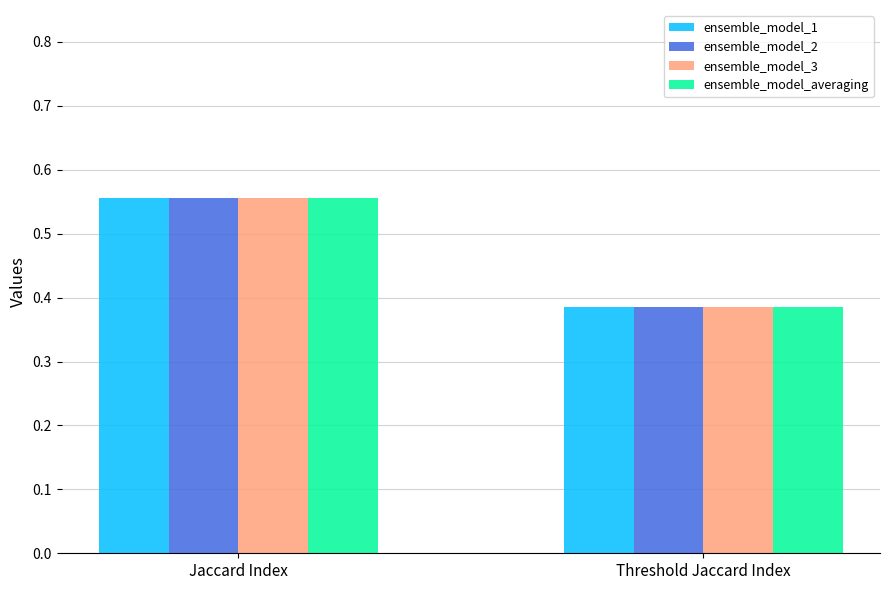

At which label does ensemble_model_1 reach its minimum?

Threshold Jaccard Index